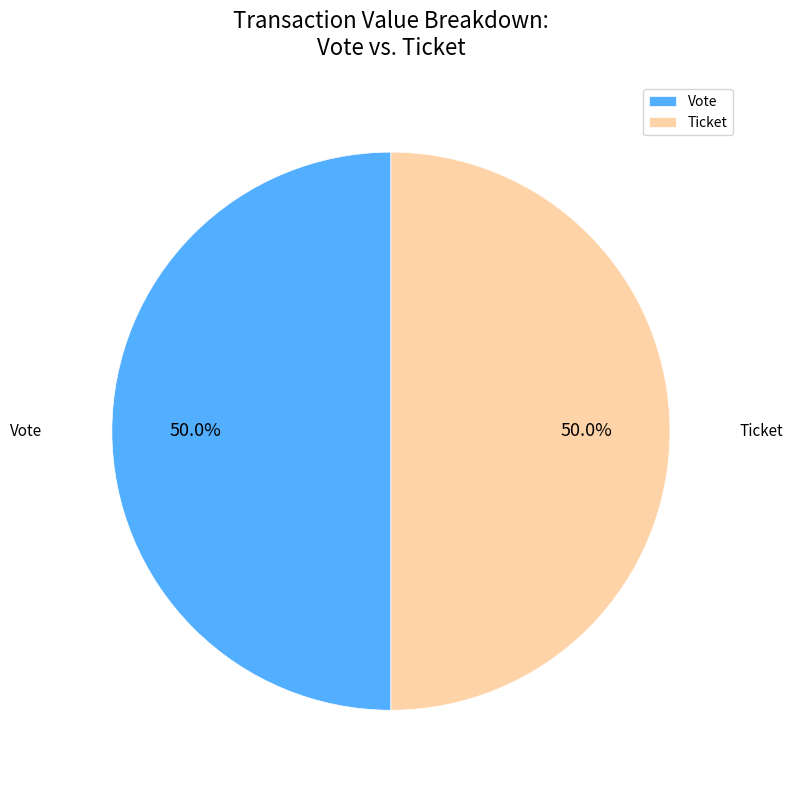

What is the ratio of the value at Ticket to the value at Vote?

1.0